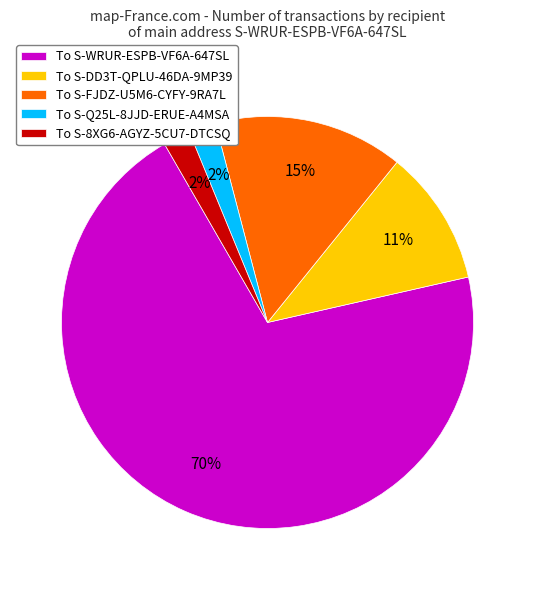

Approximately how many times larger is the value at To S-WRUR-ESPB-VF6A-647SL compared to To S-FJDZ-U5M6-CYFY-9RA7L?

4.7